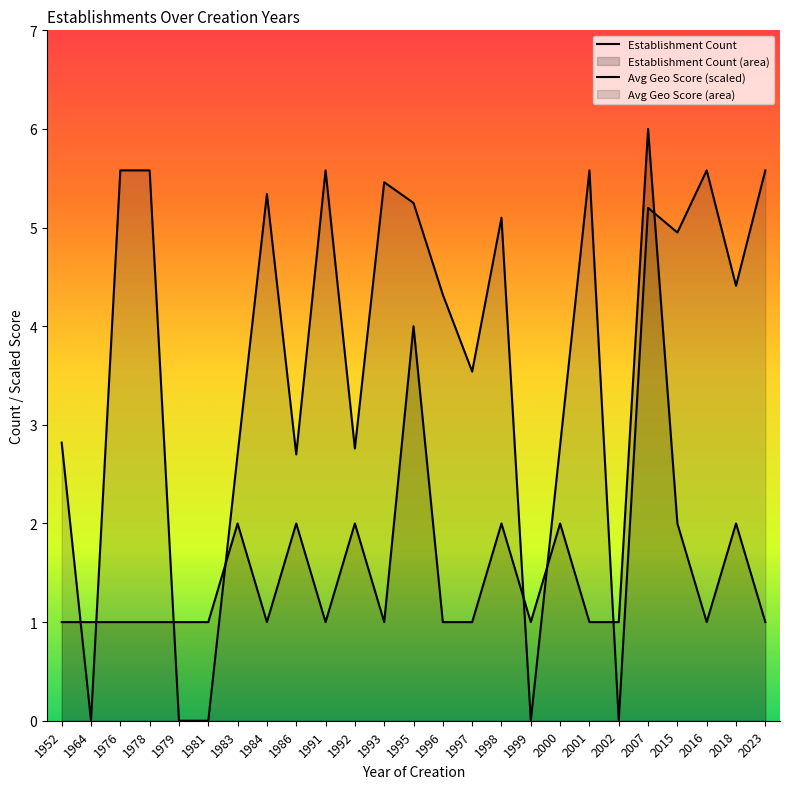

Rank the series by their maximum value, from lowest to highest.

Avg Geo Score (scaled), Establishment Count